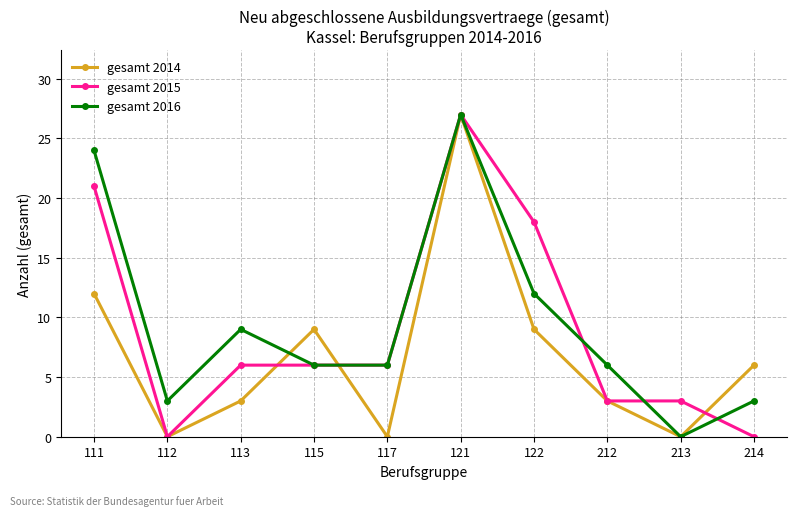

The gesamt 2016 series shows 24 at 111. True or false?

True